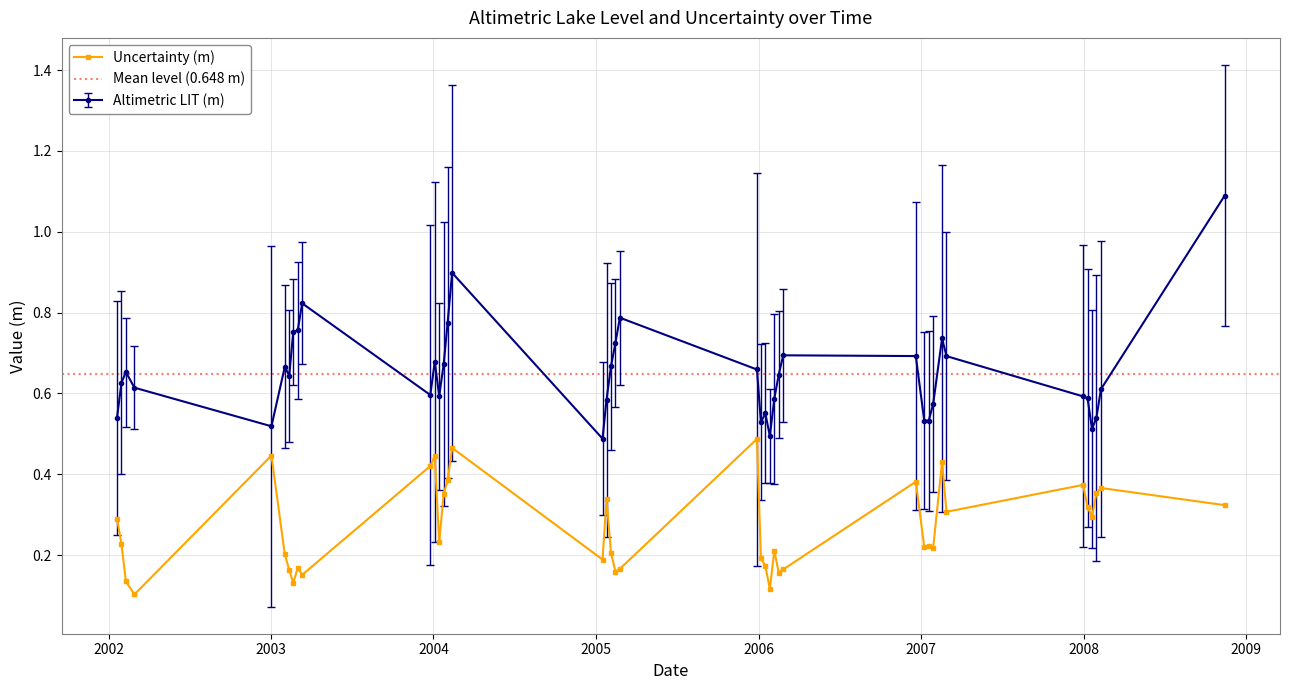

Is this an area chart (filled region under the line)?

No